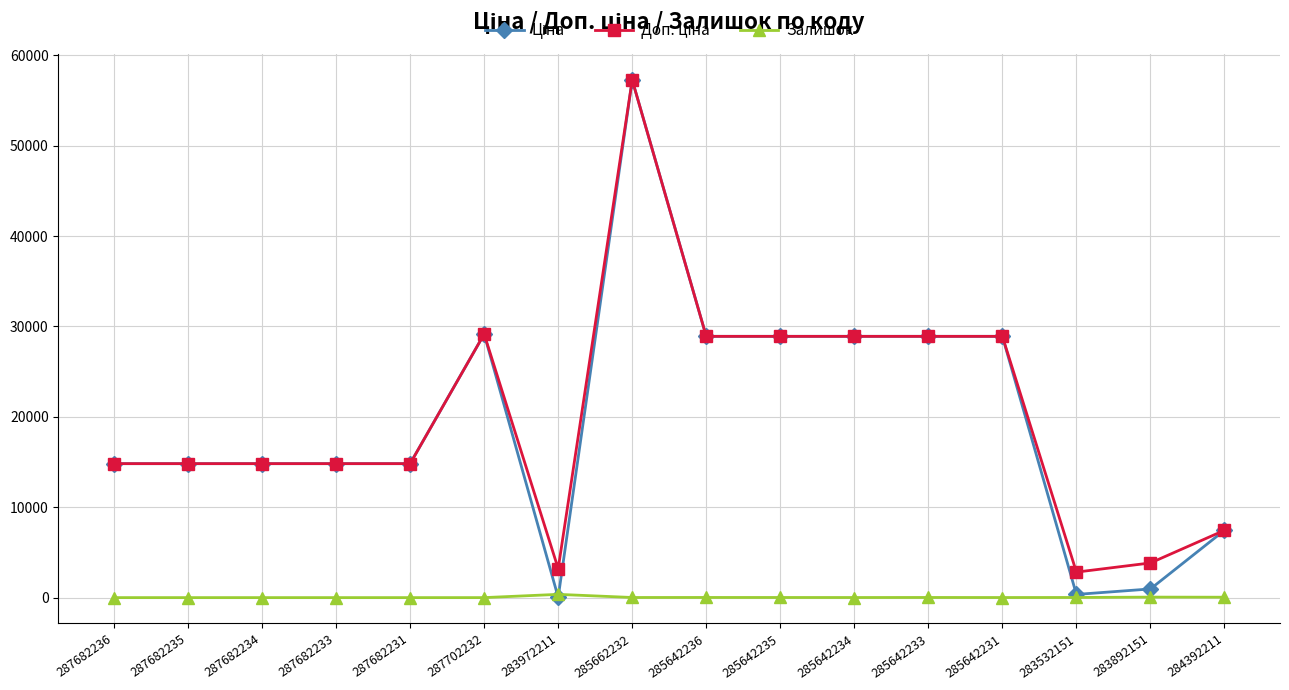

At which category does the chart reach its peak across all series?

285662232